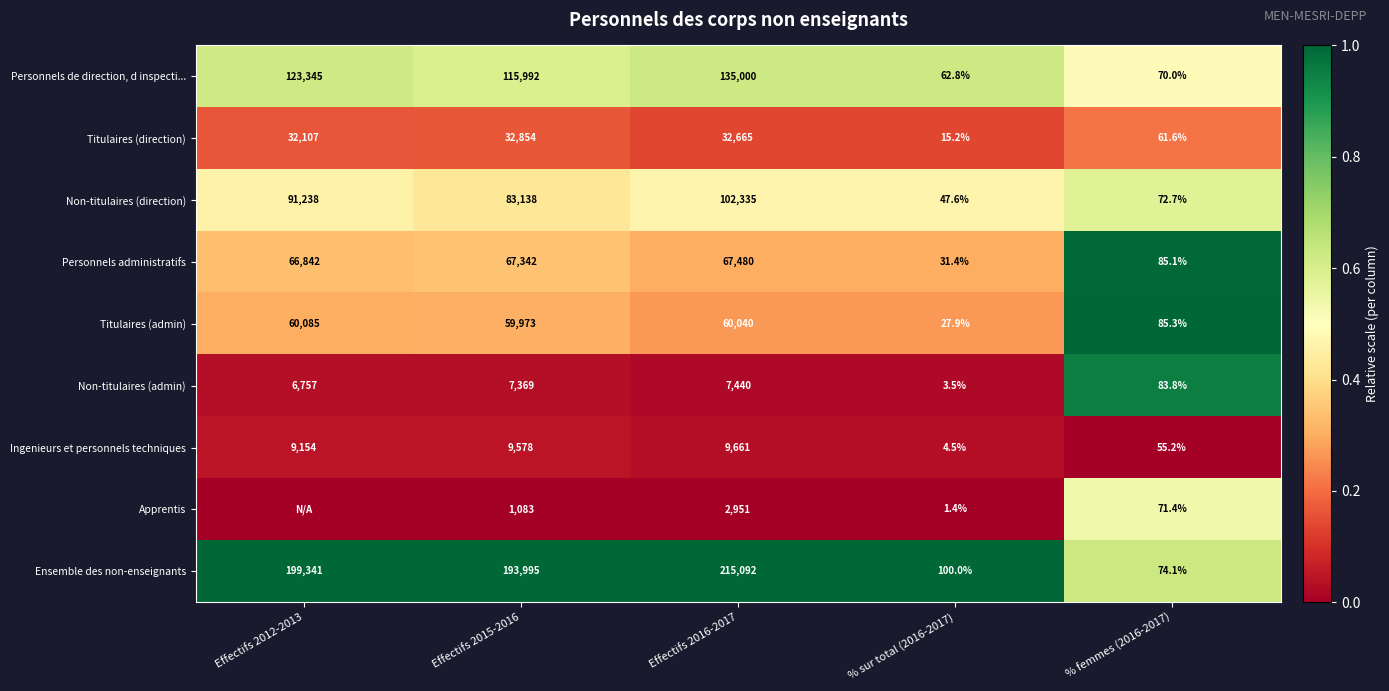

True or false: Ingenieurs et personnels techniques has a value of 0.0 at Effectifs 2016-2017.

False